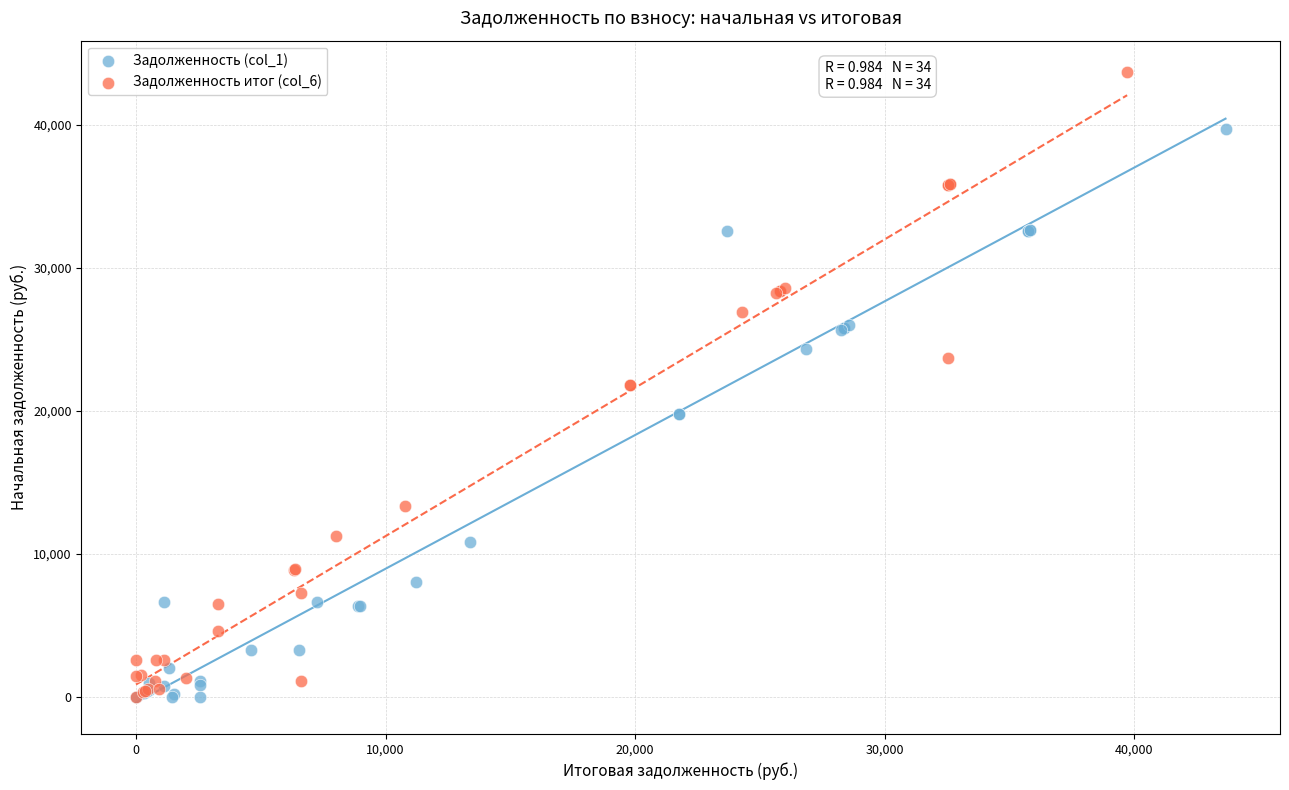

Which series reaches the maximum Y coordinate?

Задолженность итог (col_6)